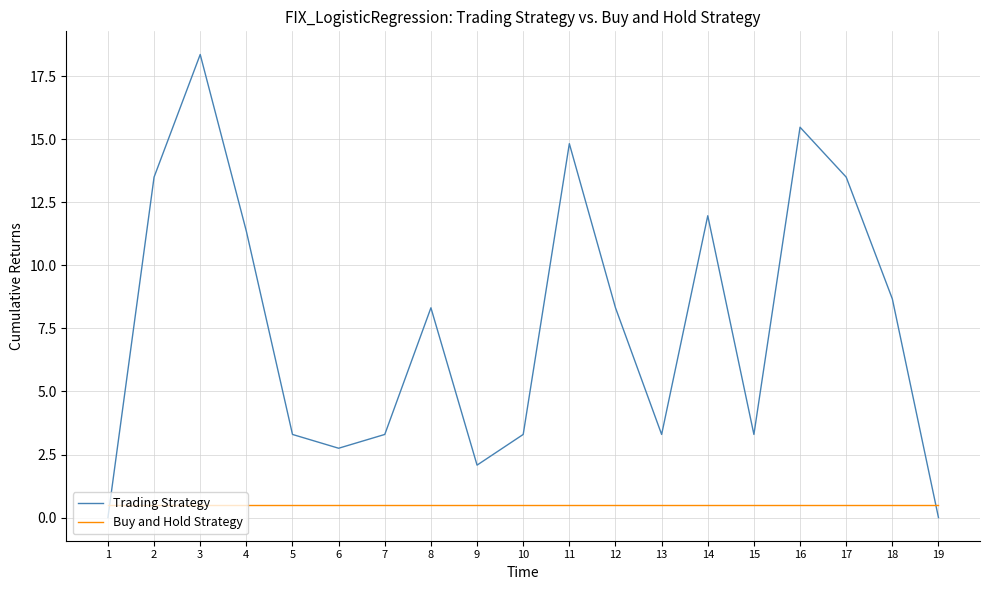

Does the chart have visible grid lines?

Yes